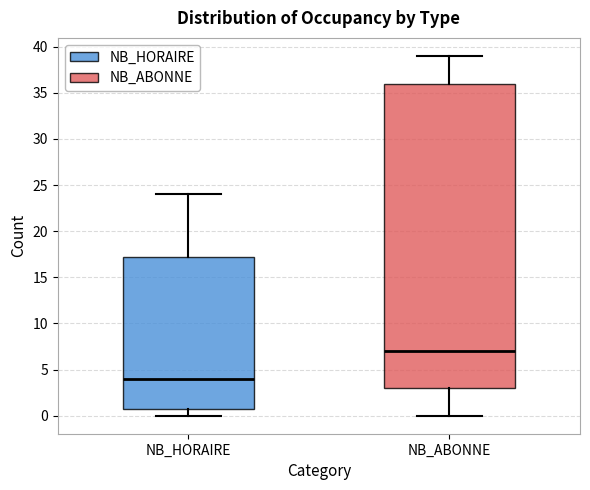

Comparing the boxes themselves (not the whiskers), which one is the tallest?

NB_ABONNE